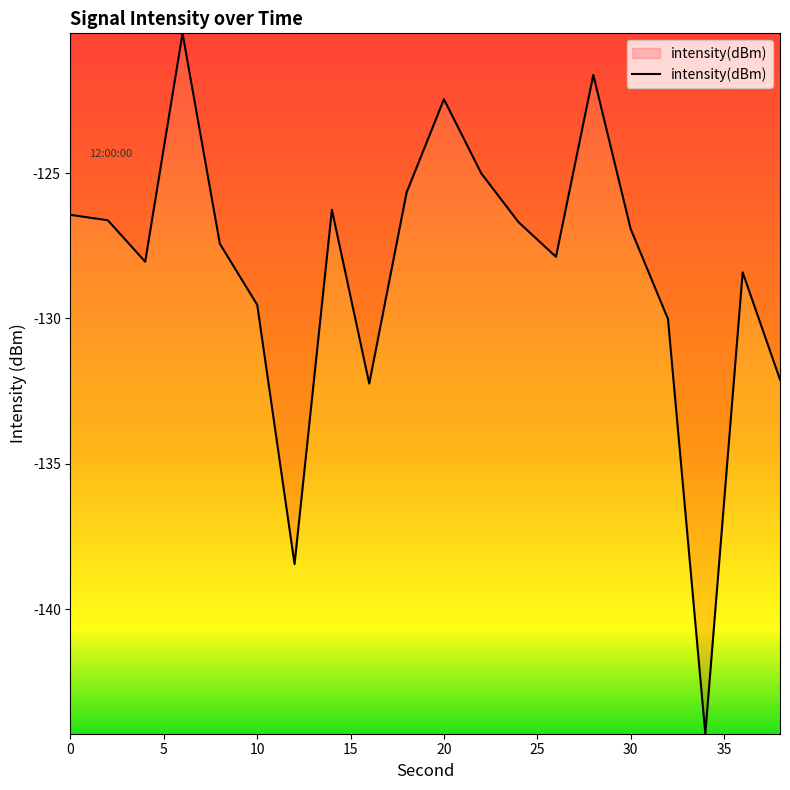

What is the greatest value displayed?

-120.2